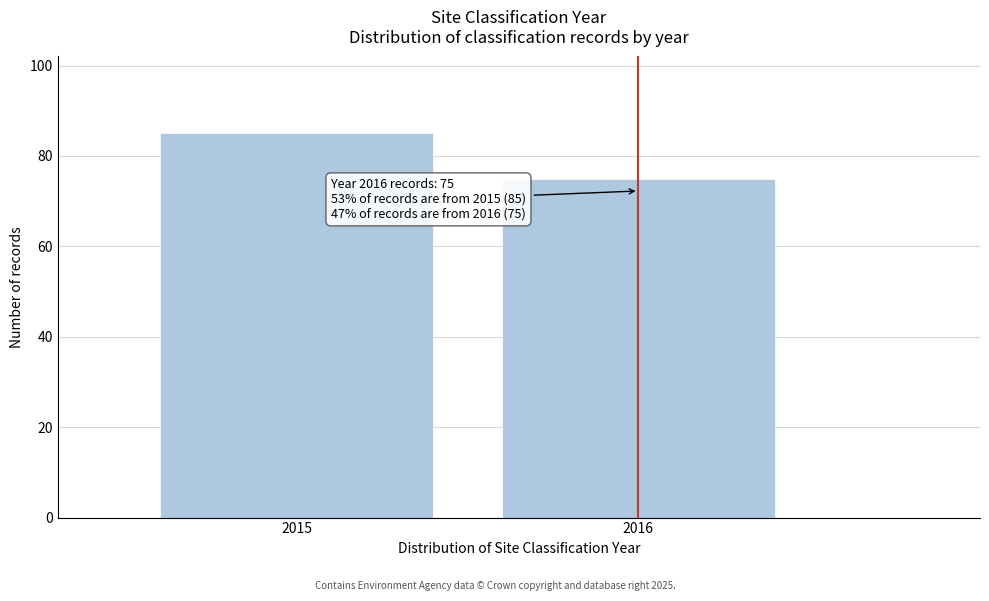

Reading right to left, extract all data points from this chart.

75	85